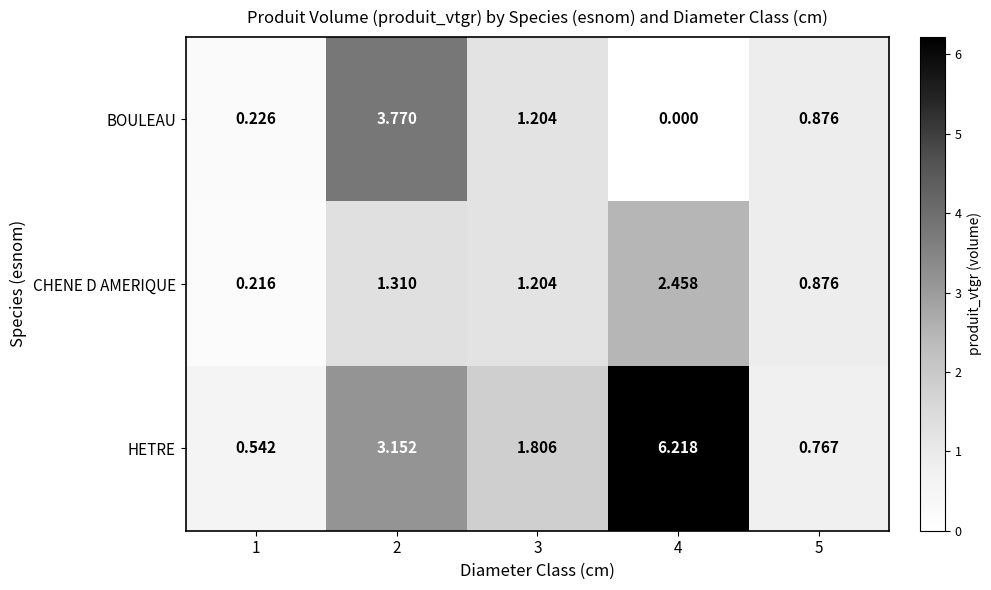

Which series has the largest range (max minus min)?

HETRE